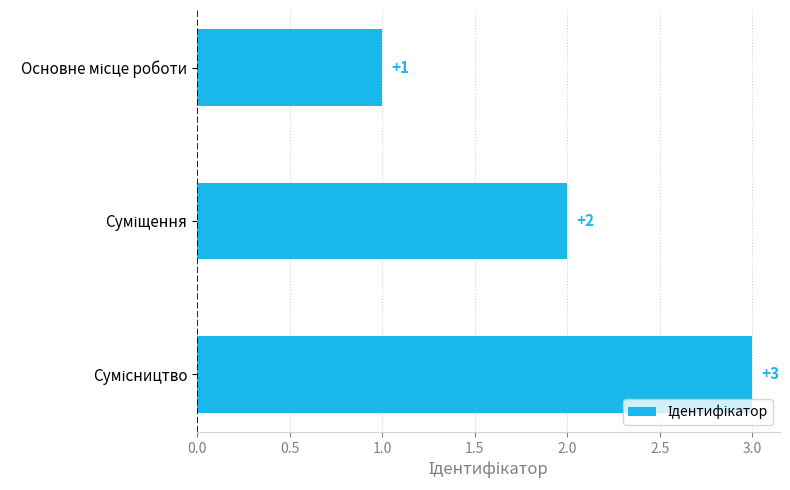

Count the values in the range 1 to 3.

3